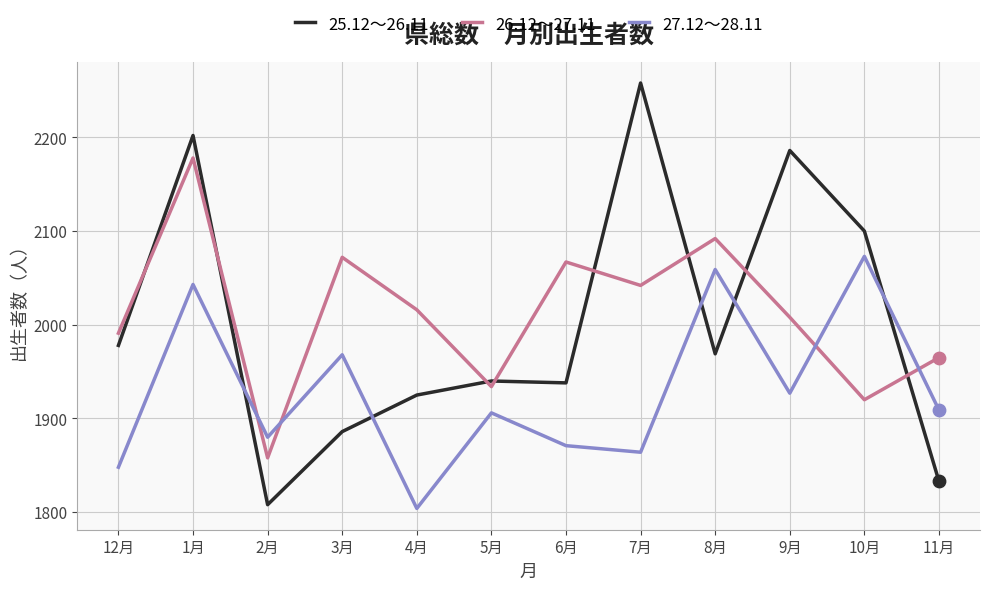

What are all the series names shown in the legend?

25.12～26.11, 26.12～27.11, 27.12～28.11